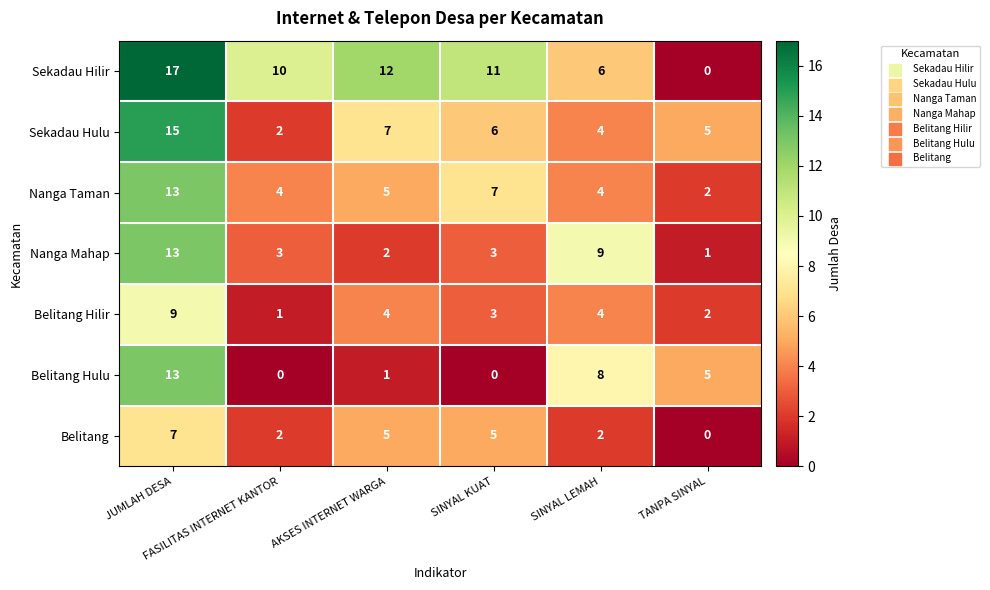

What is the highest value of the Nanga Taman series?

13